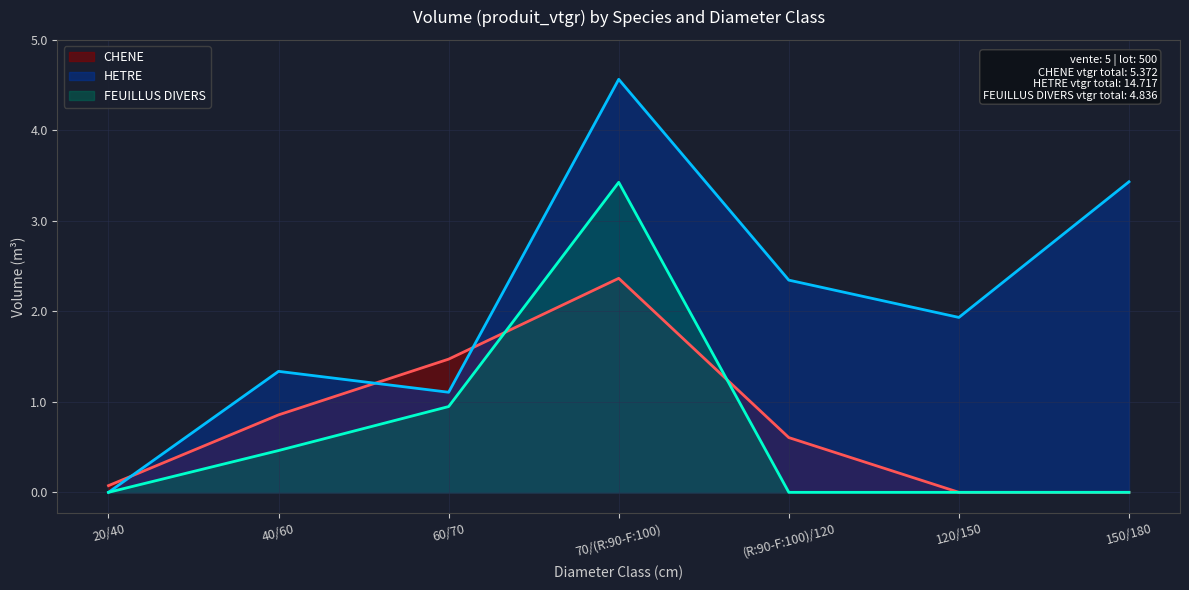

Where is the first local maximum for HETRE?

40/60